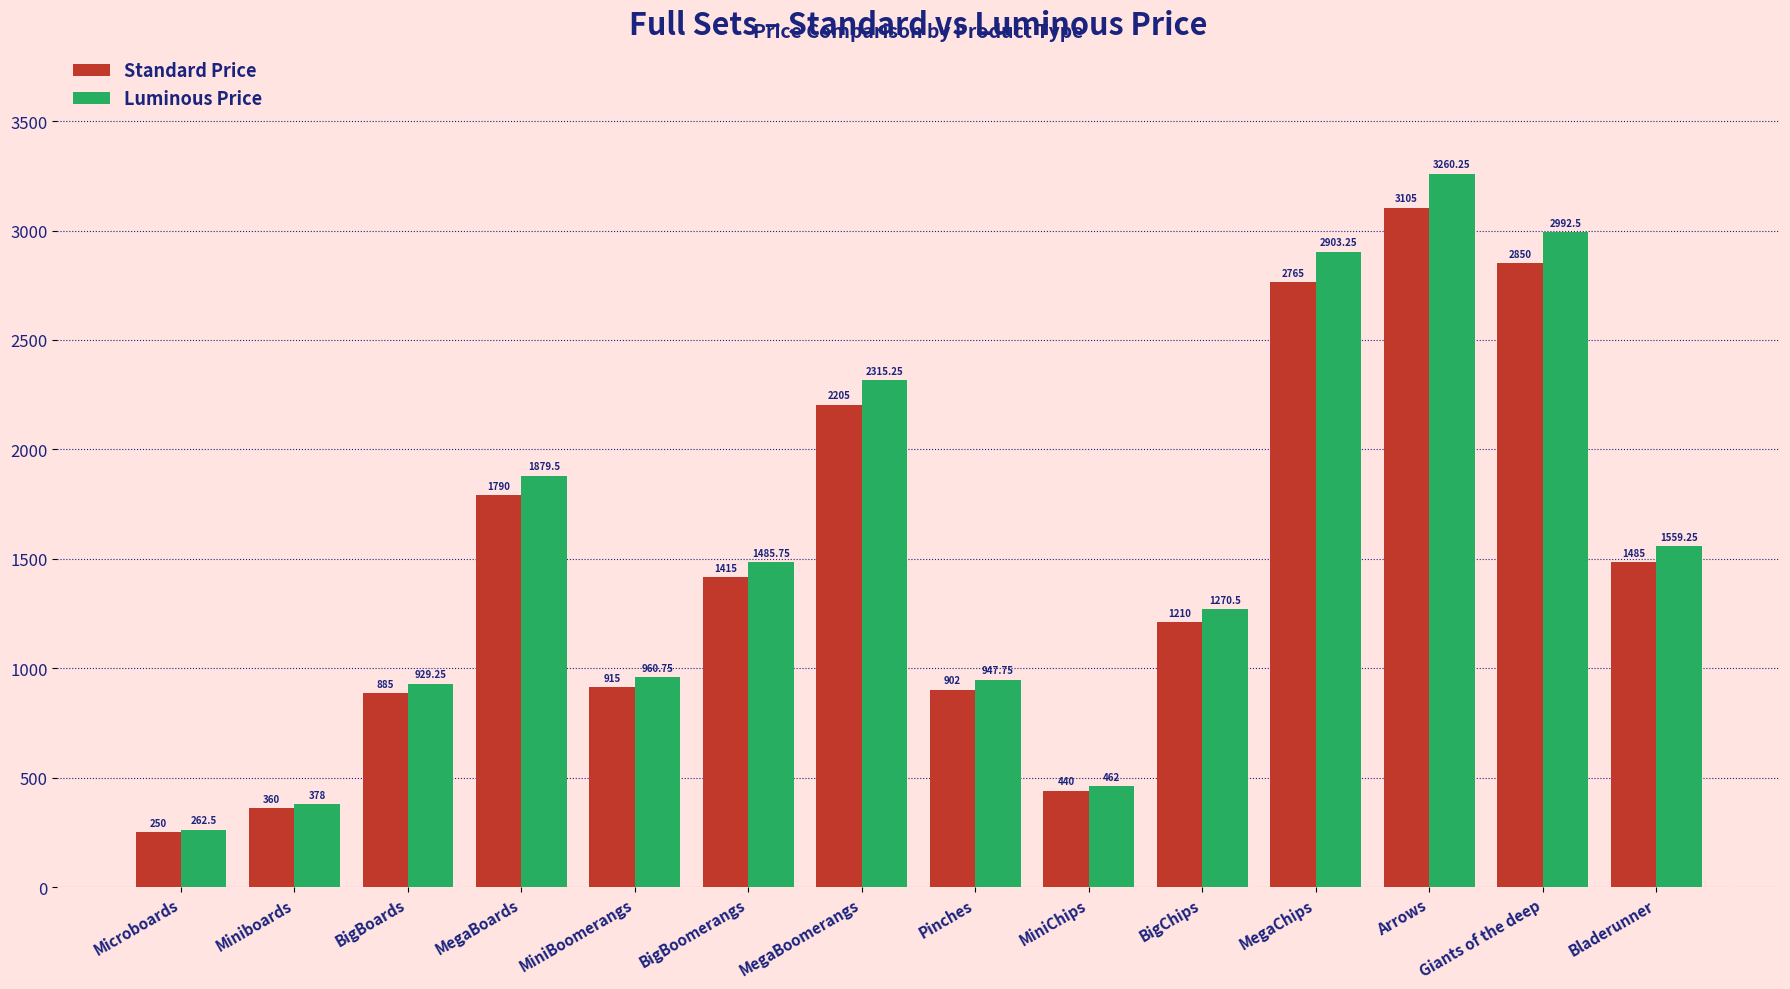

What are all the series names shown in the legend?

Standard Price, Luminous Price